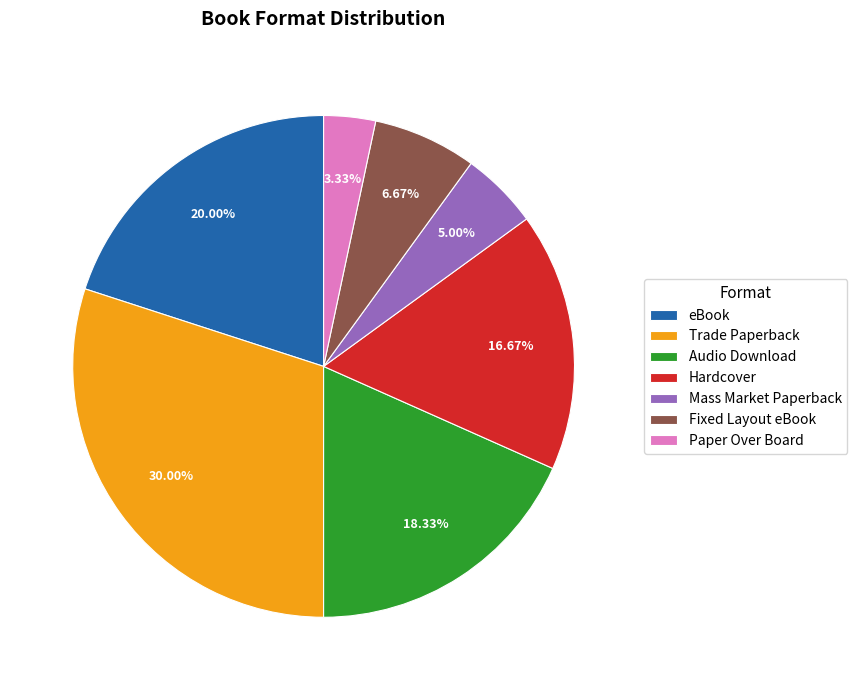

Rank the categories by value from highest to lowest.

Trade Paperback, eBook, Audio Download, Hardcover, Fixed Layout eBook, Mass Market Paperback, Paper Over Board